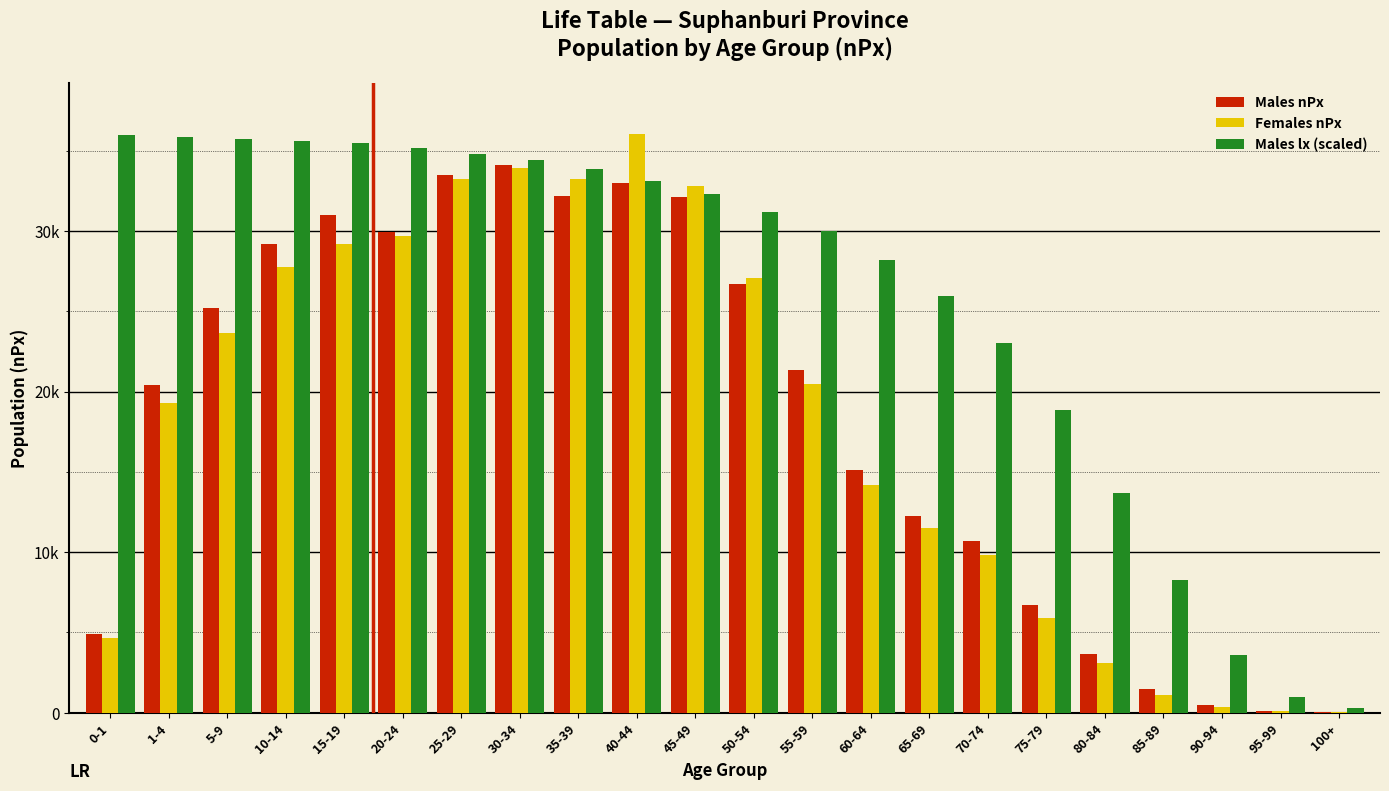

Are the bars grouped side by side (vs. stacked)?

Yes